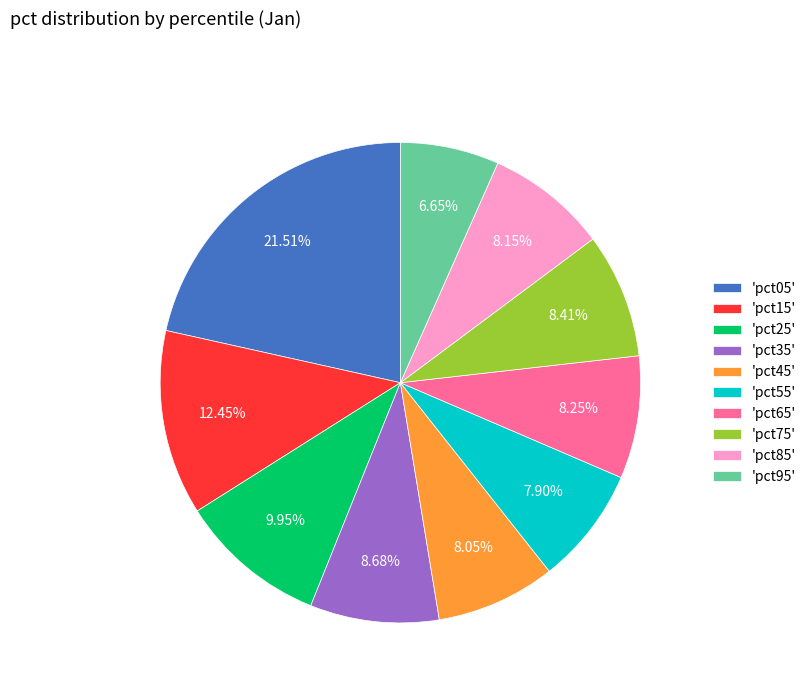

Do 'pct15' and 'pct25' together represent more than half of the pie?

No